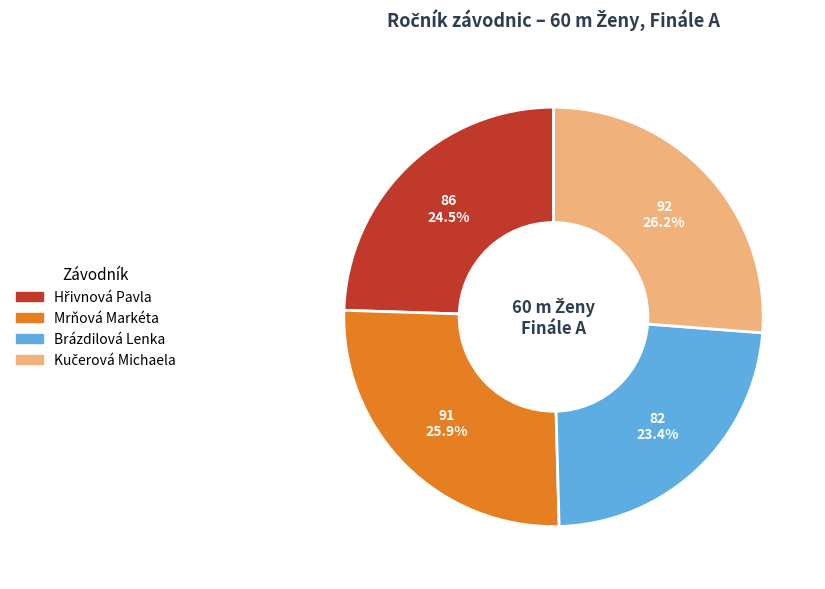

Does any single category account for the majority?

No